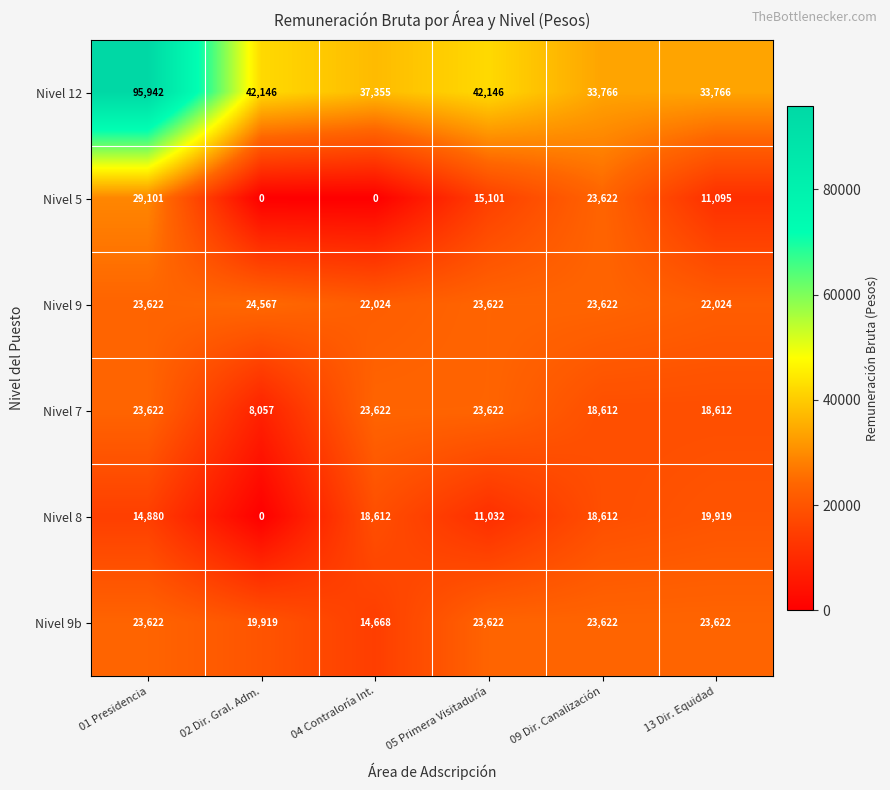

At which category is the sum across all series the highest?

01 Presidencia